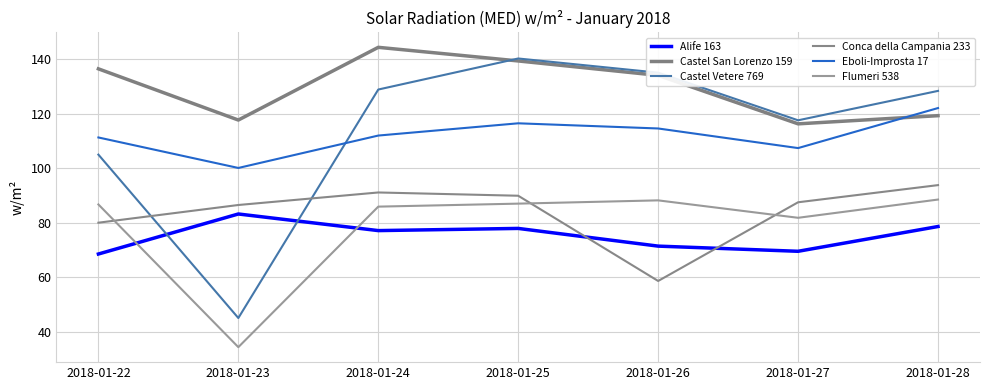

What is the value of the Castel San Lorenzo 159 point at the 3rd from the left?

144.4